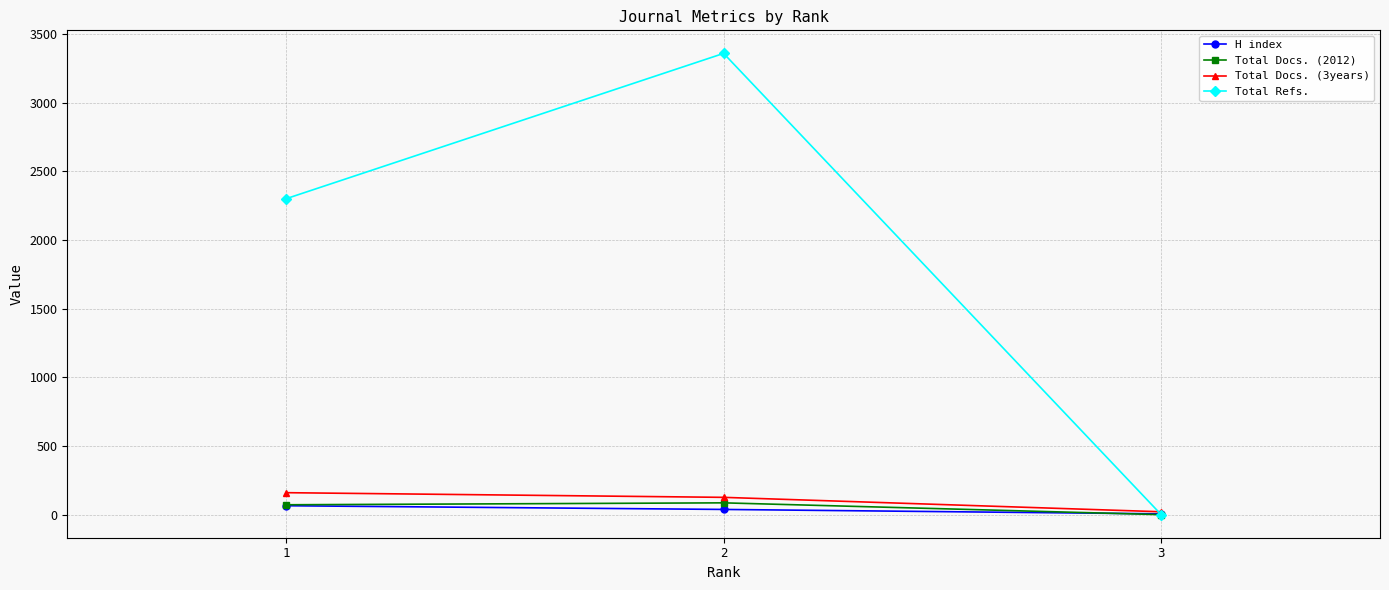

Where is Total Docs. (2012) nearest to the value 43?

1